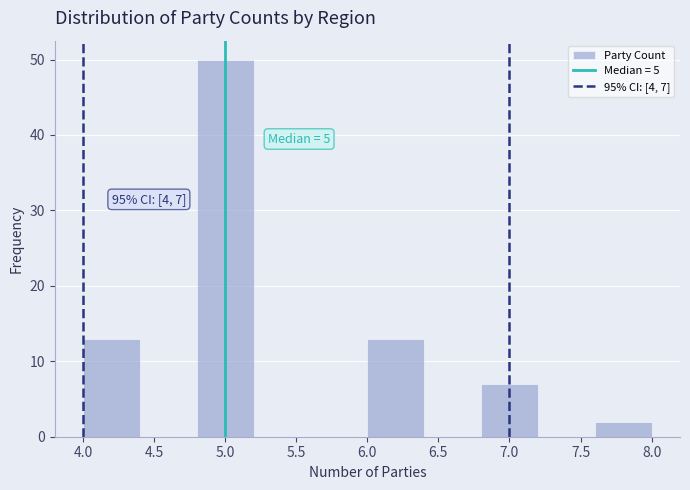

Over which range of the x-axis is the bar tallest?

4.8 to 5.2